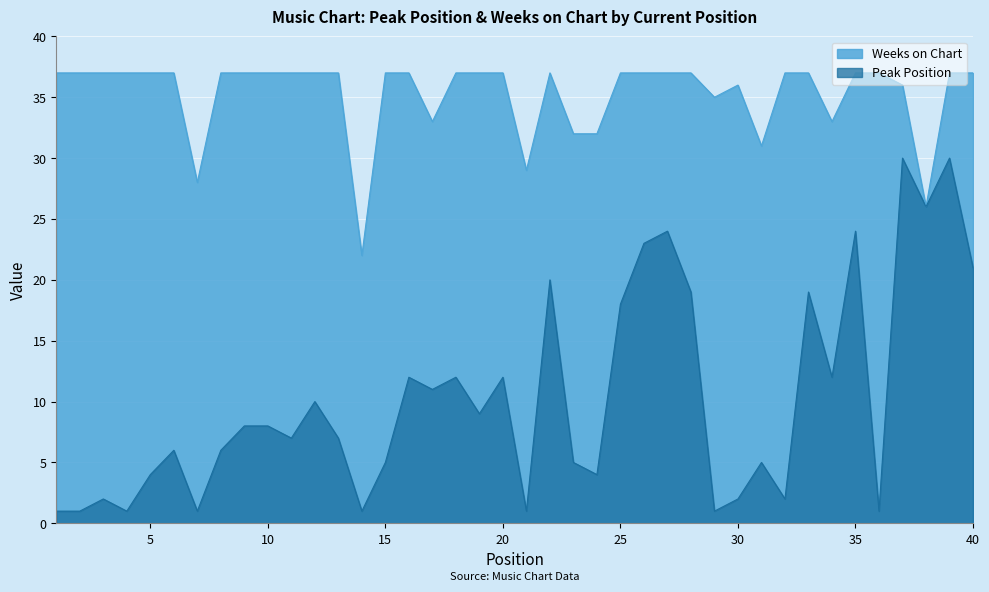

Is the value of Peak Position at 5 greater than the value of Weeks on Chart at 30?

No